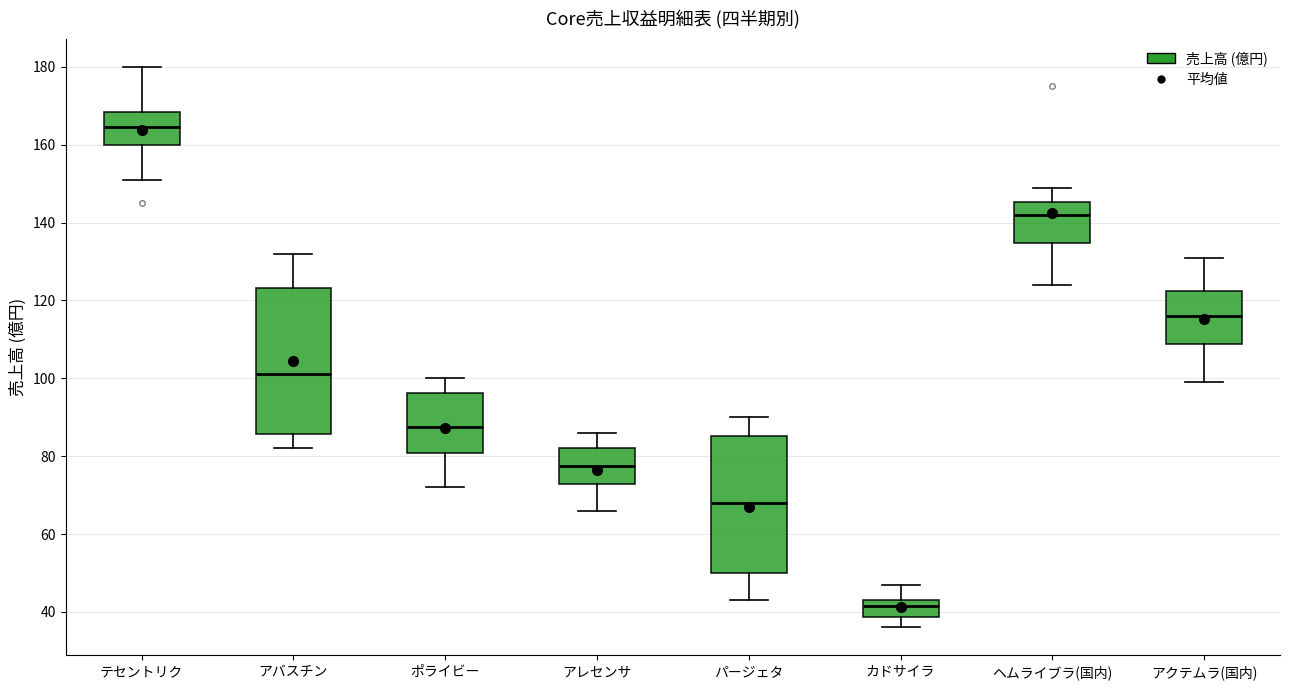

Reading left to right, transcribe this box plot: for each box, give where its median line is, the range the box spans, and where its two whiskers end, as read against the y-axis. The values are not printed on the chart, so give them approximately, as read against the axis.

テセントリク: median 164, box 160 to 168, whiskers 152 to 180
アバスチン: median 102, box 86 to 124, whiskers 82 to 132
ポライビー: median 88, box 80 to 96, whiskers 72 to 100
アレセンサ: median 78, box 72 to 82, whiskers 66 to 86
パージェタ: median 68, box 50 to 86, whiskers 44 to 90
カドサイラ: median 42, box 38 to 44, whiskers 36 to 48
ヘムライブラ(国内): median 142, box 134 to 146, whiskers 124 to 150
アクテムラ(国内): median 116, box 108 to 122, whiskers 100 to 132